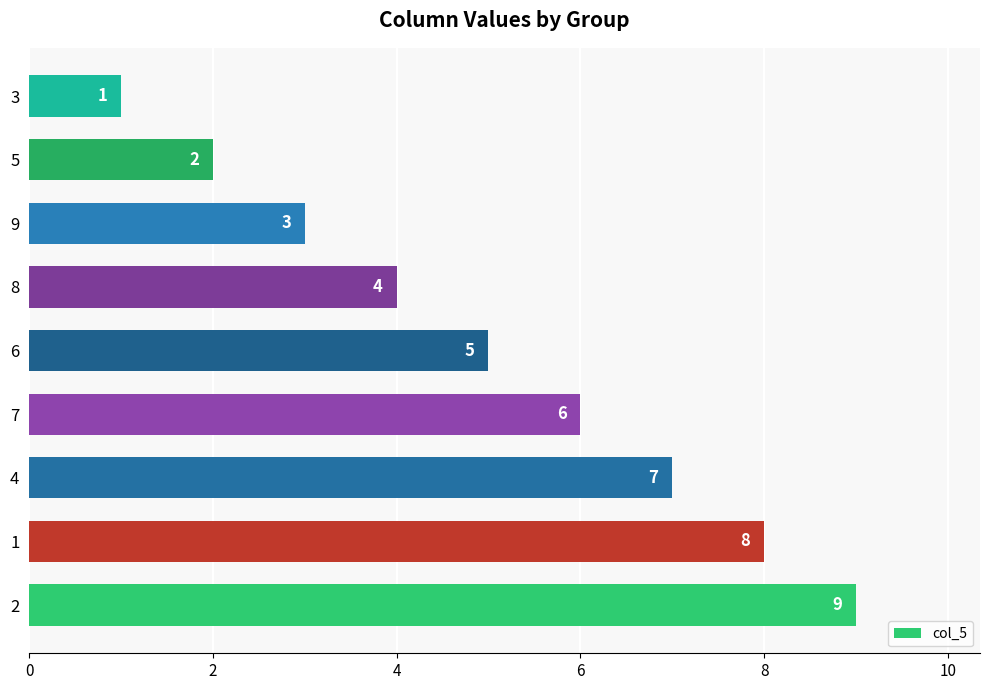

Does the chart contain any negative values?

No